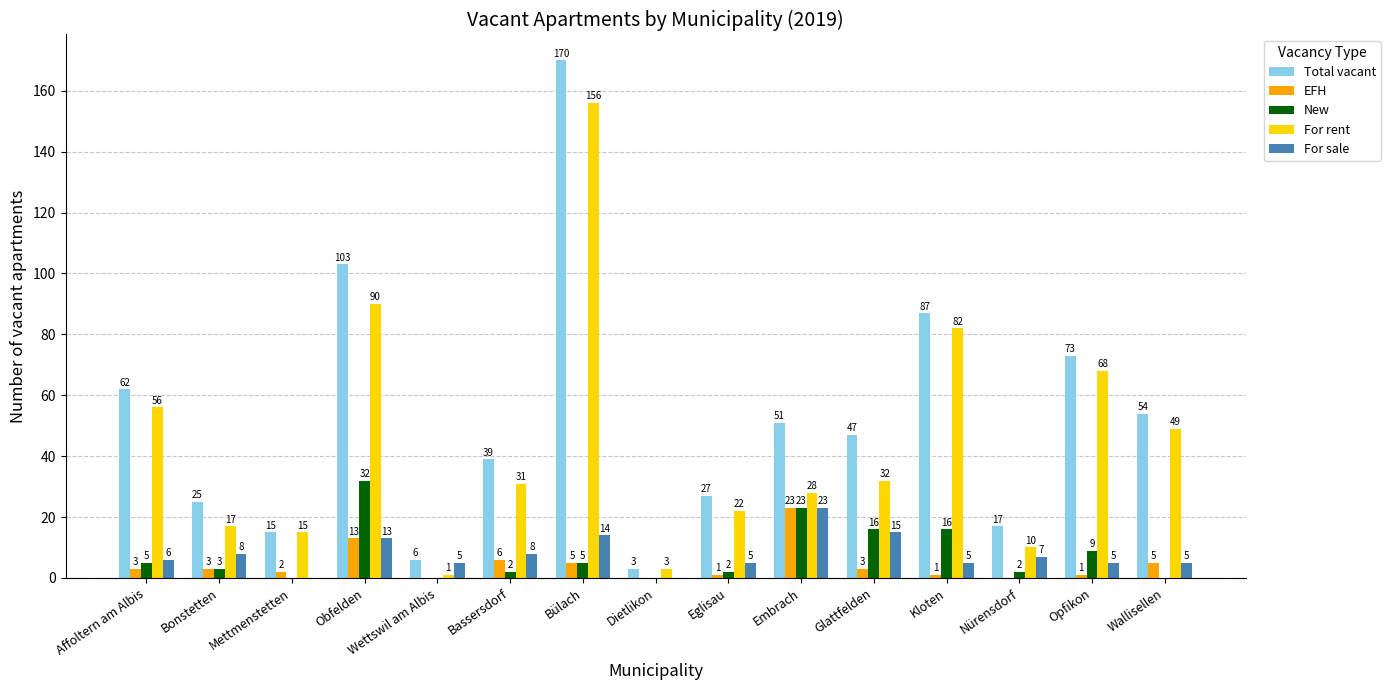

Reading right to left, extract all data points from this chart.

Total vacant: Wallisellen=54	Opfikon=73	Nürensdorf=17	Kloten=87	Glattfelden=47	Embrach=51	Eglisau=27	Dietlikon=3	Bülach=170	Bassersdorf=39	Wettswil am Albis=6	Obfelden=103	Mettmenstetten=15	Bonstetten=25	Affoltern am Albis=62
EFH: Wallisellen=5	Opfikon=1	Nürensdorf=0	Kloten=1	Glattfelden=3	Embrach=23	Eglisau=1	Dietlikon=0	Bülach=5	Bassersdorf=6	Wettswil am Albis=0	Obfelden=13	Mettmenstetten=2	Bonstetten=3	Affoltern am Albis=3
New: Wallisellen=0	Opfikon=9	Nürensdorf=2	Kloten=16	Glattfelden=16	Embrach=23	Eglisau=2	Dietlikon=0	Bülach=5	Bassersdorf=2	Wettswil am Albis=0	Obfelden=32	Mettmenstetten=0	Bonstetten=3	Affoltern am Albis=5
For rent: Wallisellen=49	Opfikon=68	Nürensdorf=10	Kloten=82	Glattfelden=32	Embrach=28	Eglisau=22	Dietlikon=3	Bülach=156	Bassersdorf=31	Wettswil am Albis=1	Obfelden=90	Mettmenstetten=15	Bonstetten=17	Affoltern am Albis=56
For sale: Wallisellen=5	Opfikon=5	Nürensdorf=7	Kloten=5	Glattfelden=15	Embrach=23	Eglisau=5	Dietlikon=0	Bülach=14	Bassersdorf=8	Wettswil am Albis=5	Obfelden=13	Mettmenstetten=0	Bonstetten=8	Affoltern am Albis=6